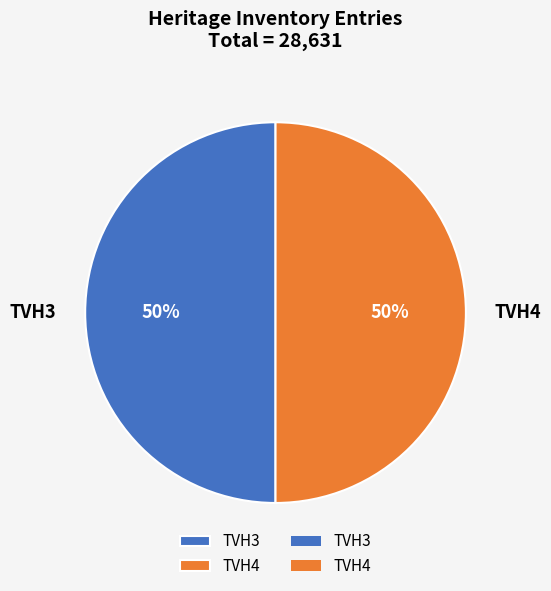

To the nearest percent, what percentage of the pie is TVH4?

50%